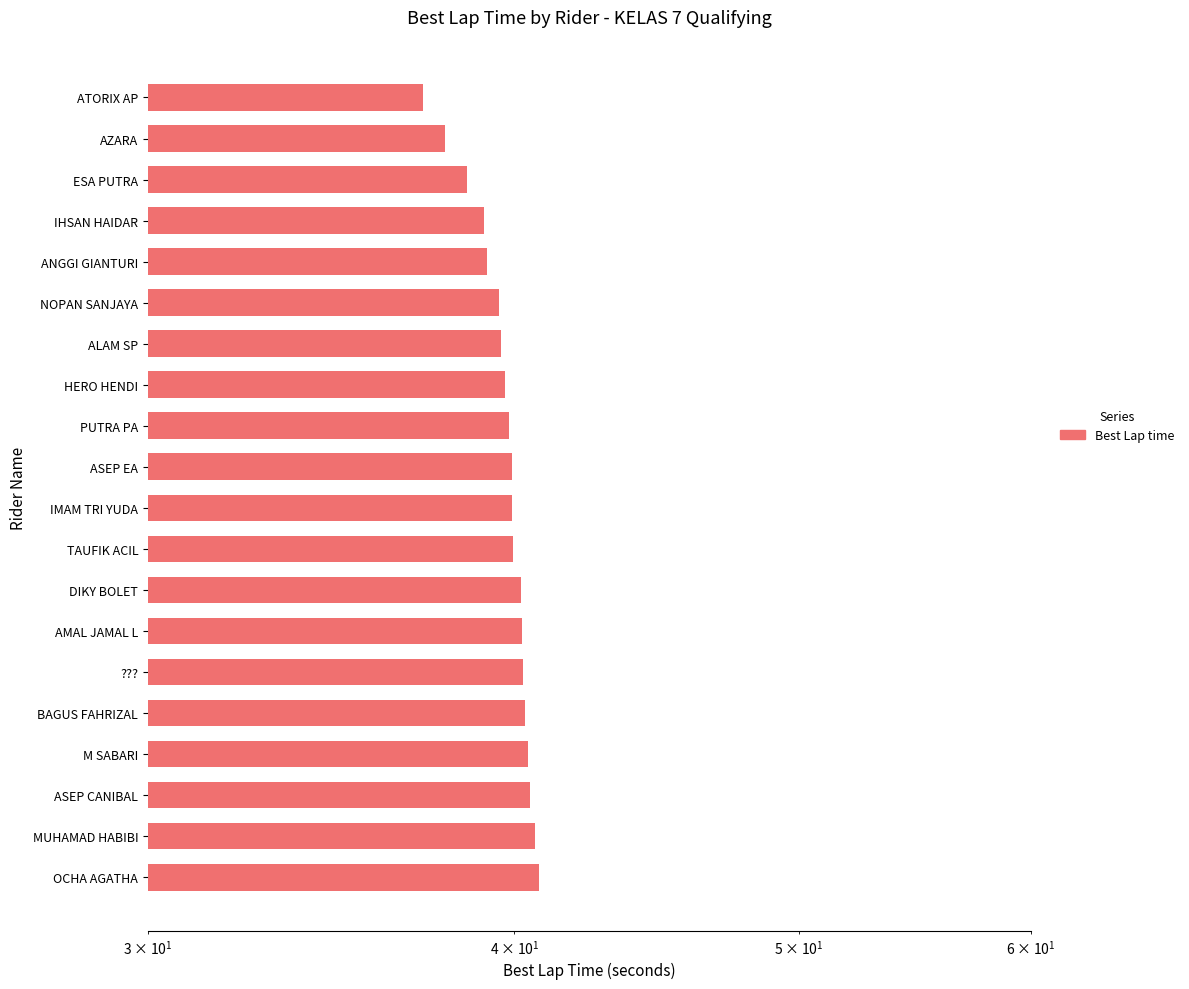

How many bars are there in total?

20